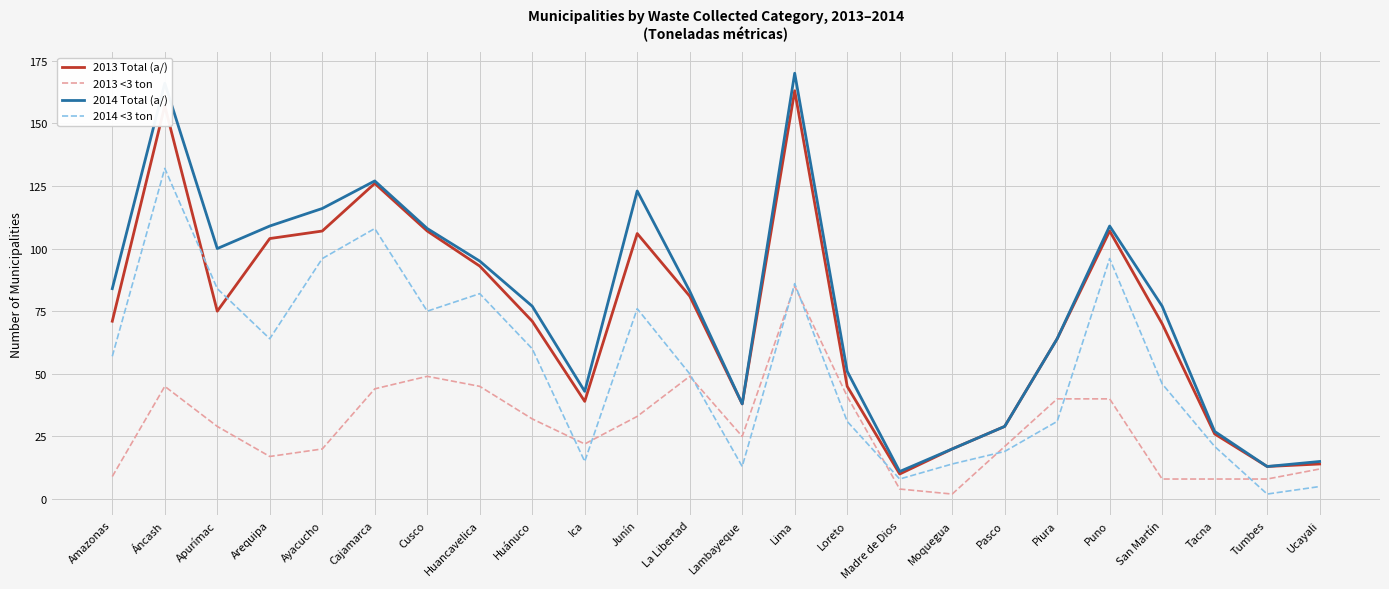

What are all the series names shown in the legend?

2013 Total (a/), 2013 <3 ton, 2014 Total (a/), 2014 <3 ton